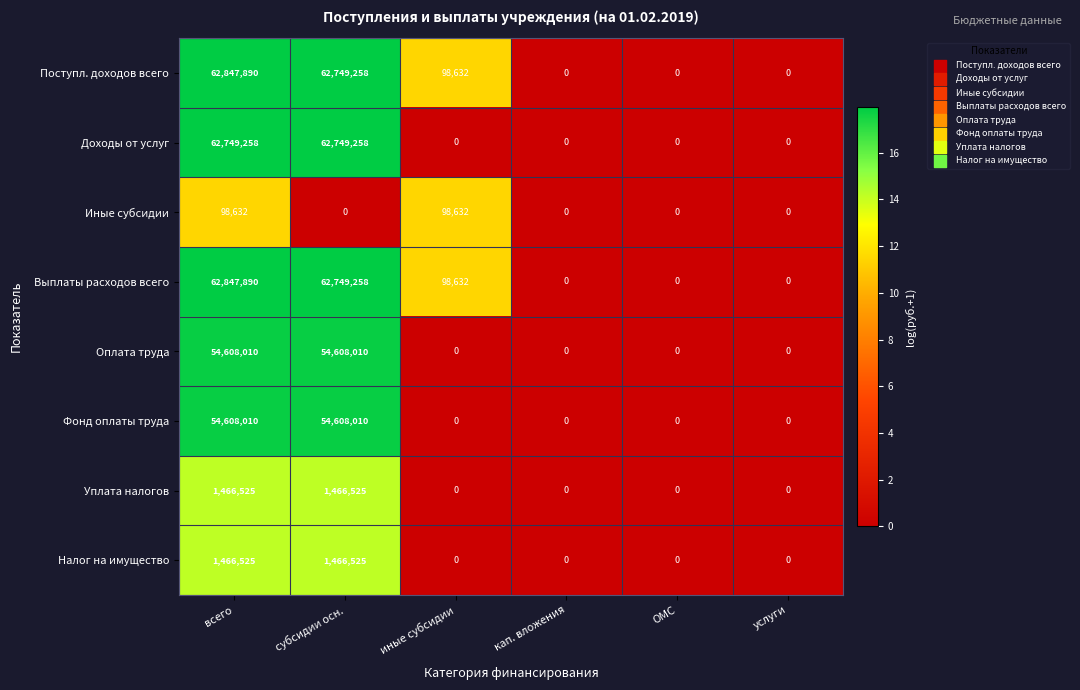

Is the value of Фонд оплаты труда at иные субсидии greater than the value of Налог на имущество at всего?

No